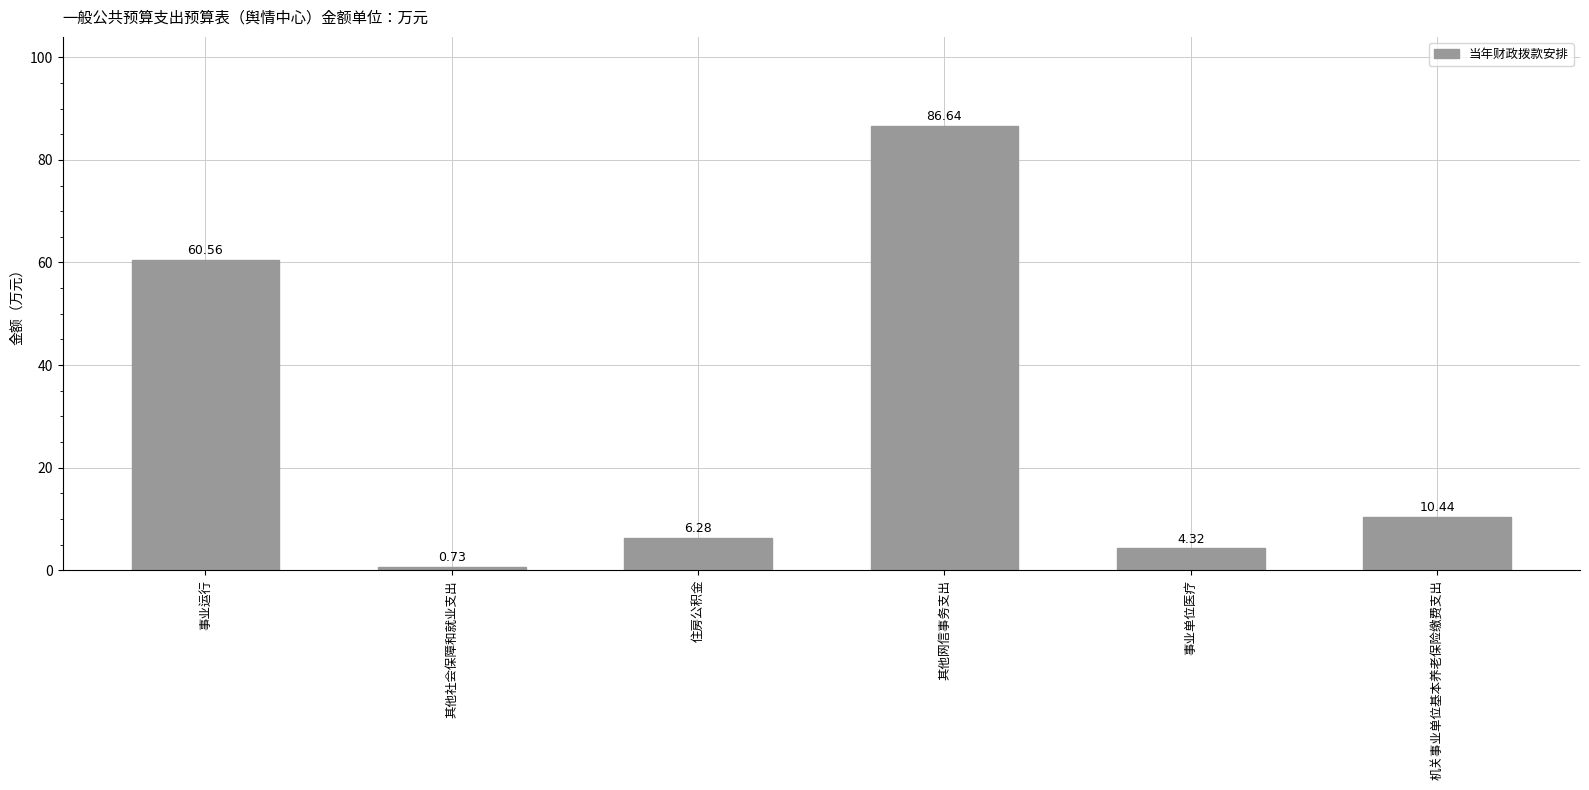

Where is the data nearest to the value 43?

事业运行